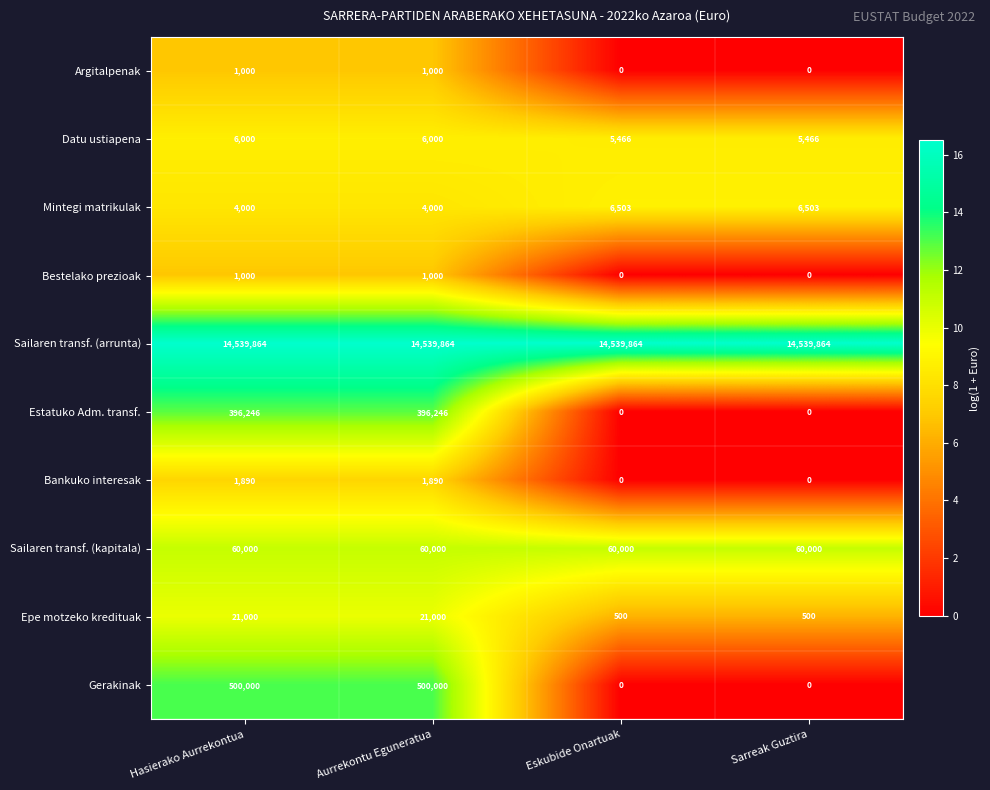

What is the greatest value displayed?

14539864